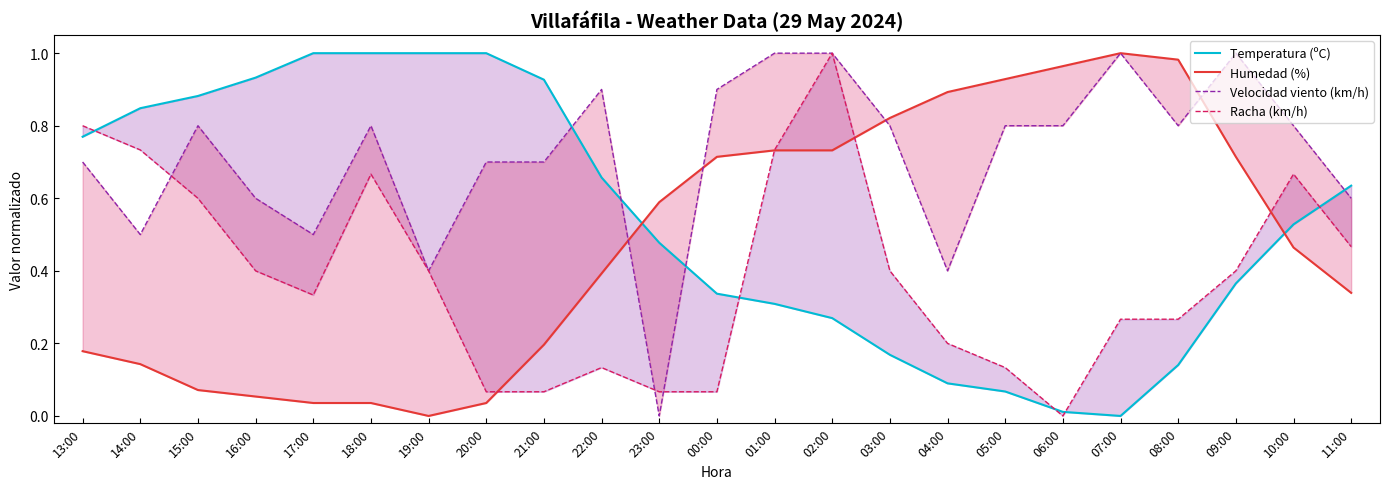

What is the spread (max minus min) of values at 14:00?

0.7